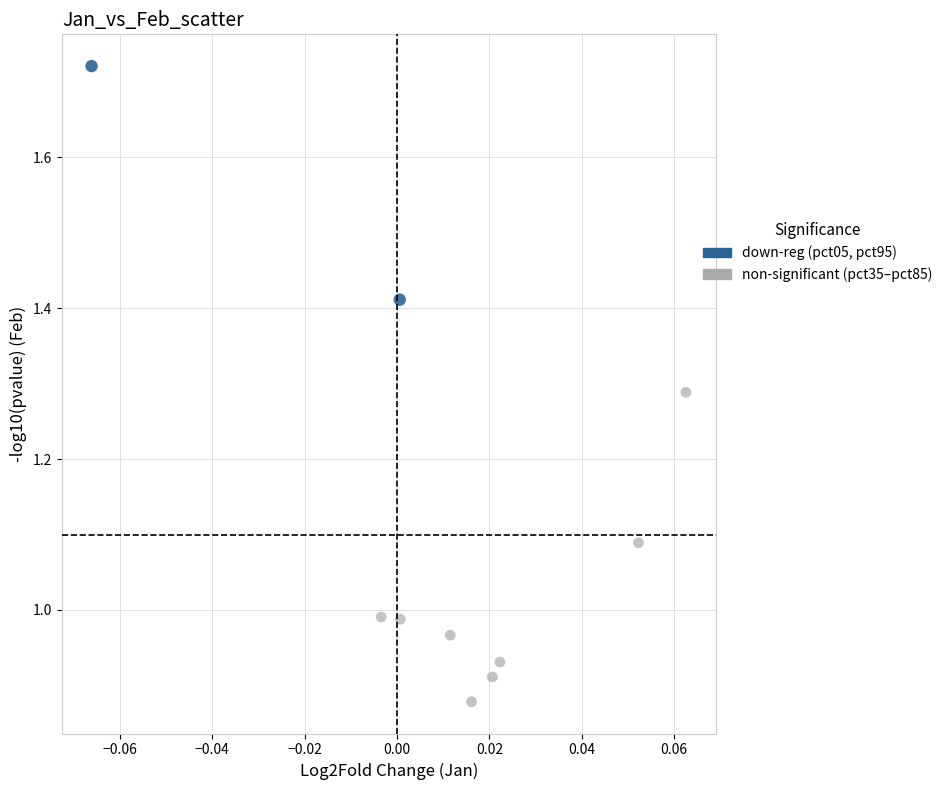

What are all the series names shown in the legend?

down-reg (pct05, pct95), non-significant (pct35–pct85)